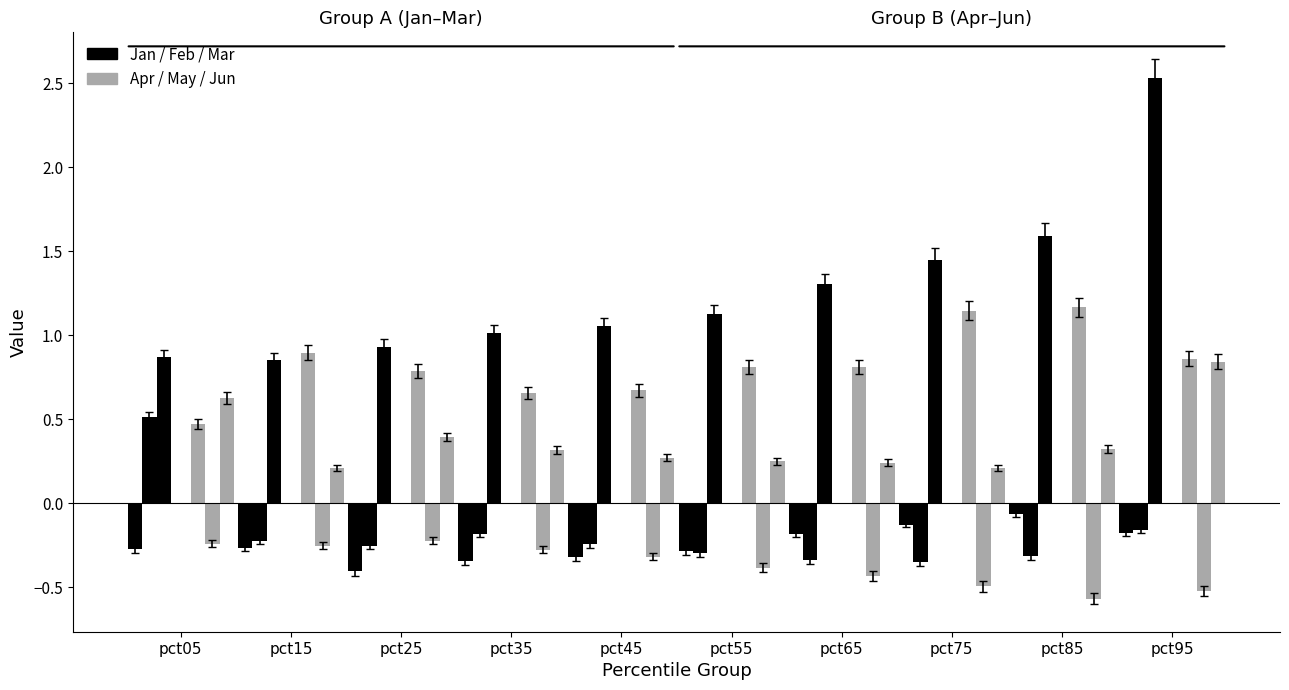

The value of Feb at pct25 is -0.3. True or false?

True